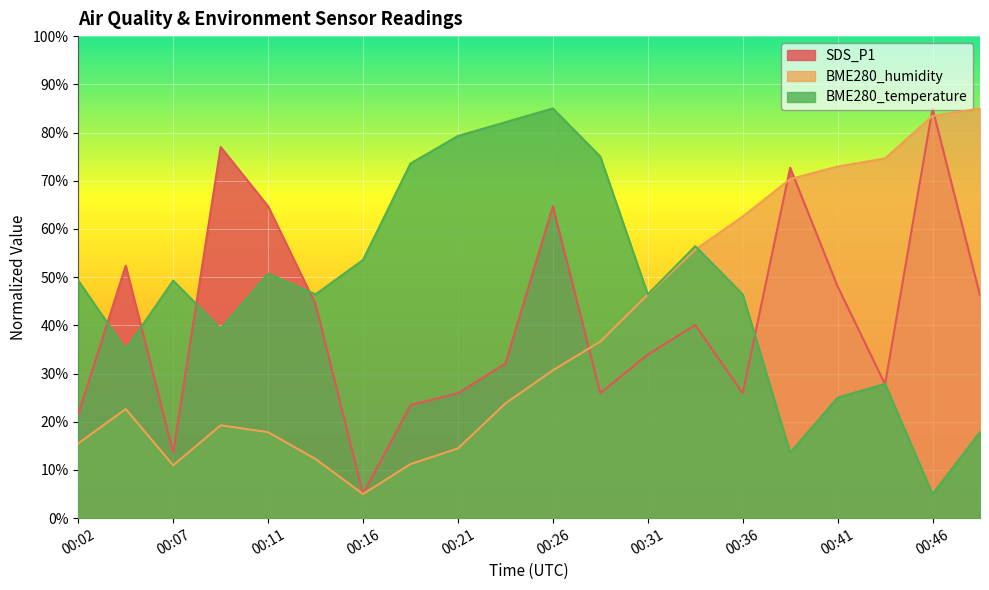

List the series in order of their overall mean, highest first.

BME280_temperature, SDS_P1, BME280_humidity